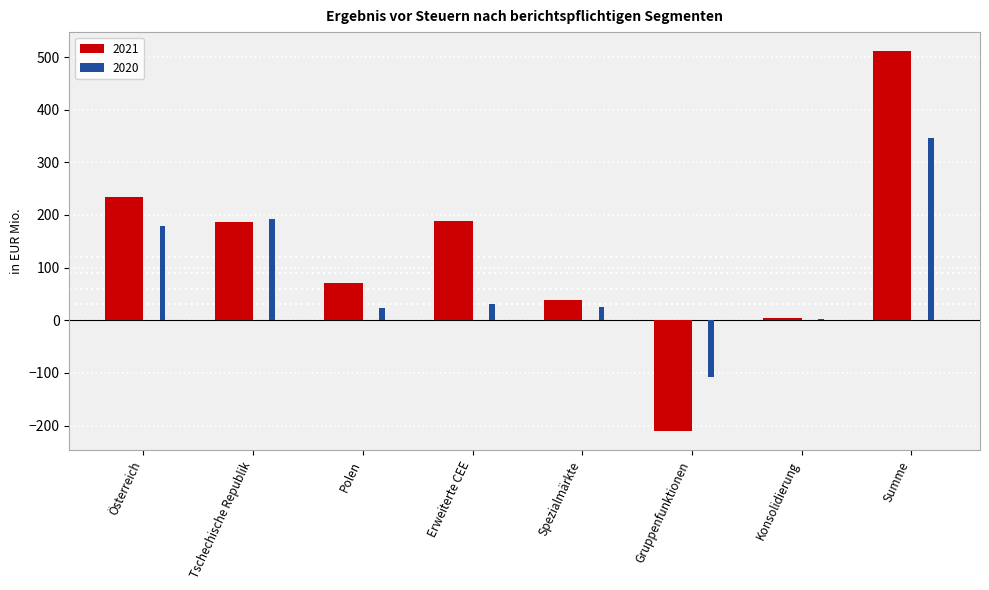

What is the sum of the 2020 values at Spezialmärkte and Summe?

371.7